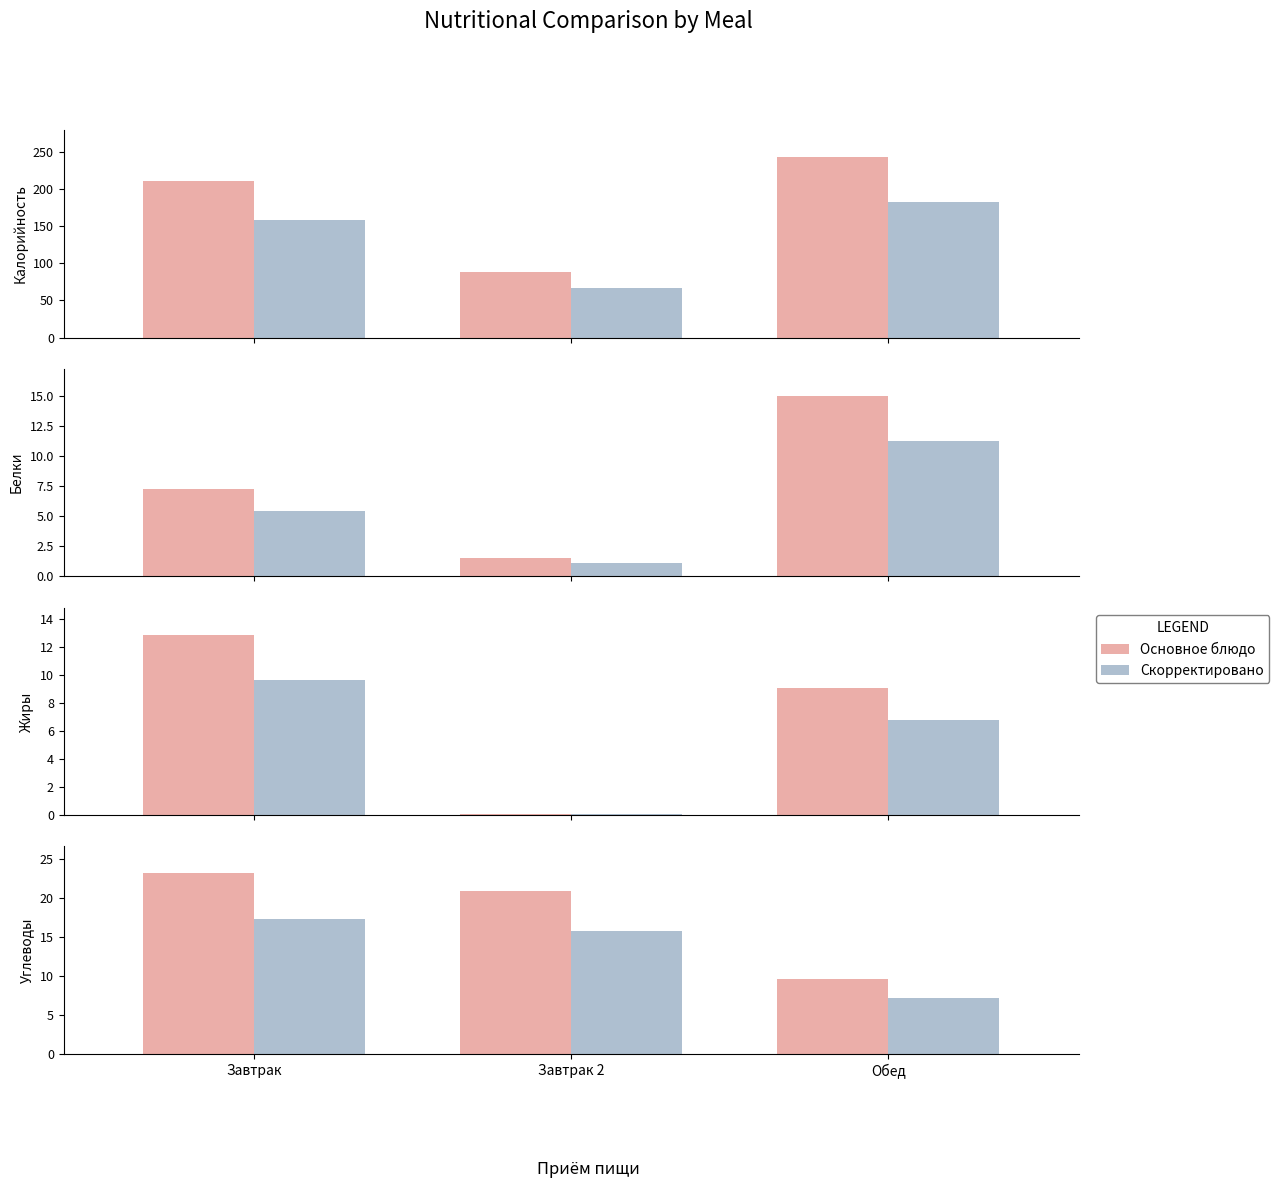

Which category has the highest value in the Скорректировано series?

Завтрак